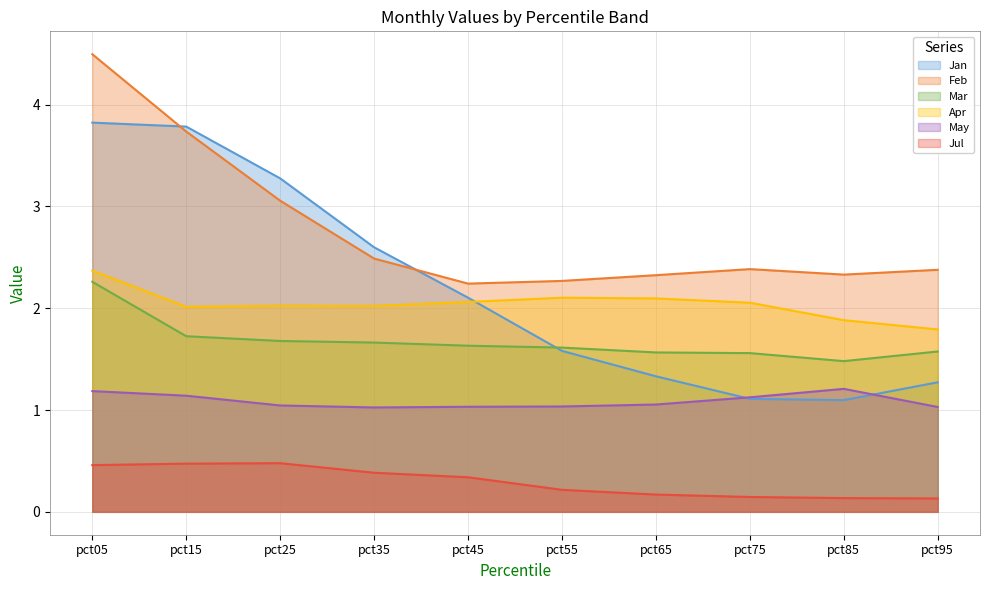

True or false: May and Apr cross at least once.

False